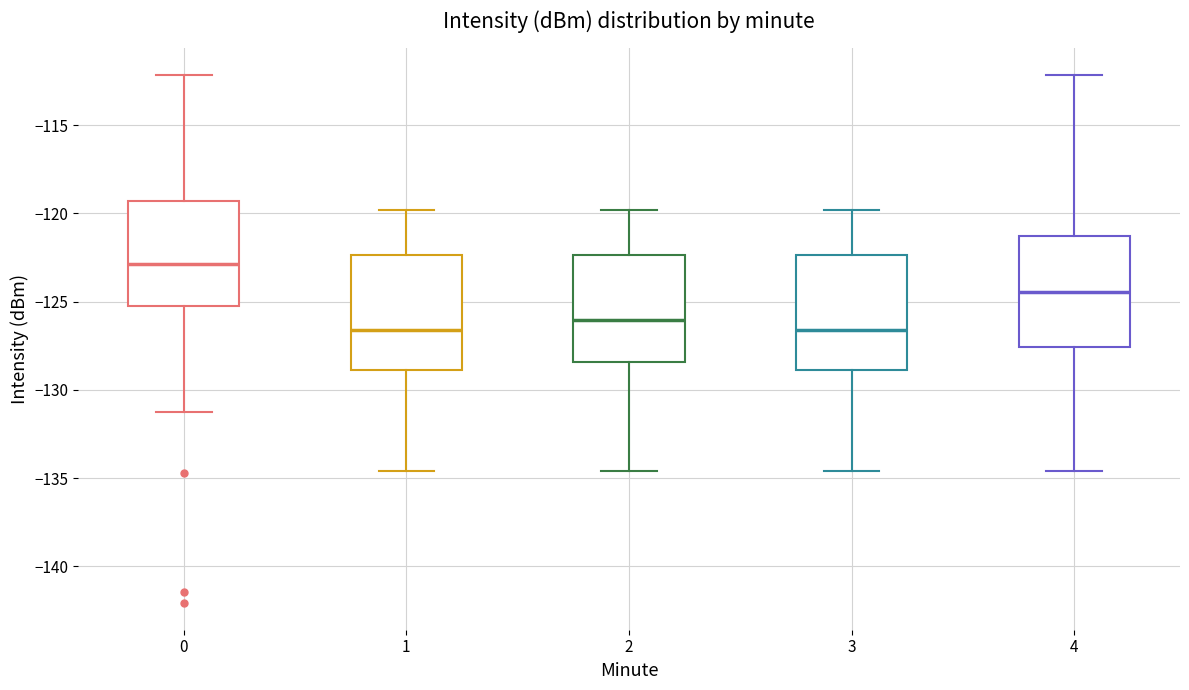

Where does the lower whisker of the box at x = 3 end on the y-axis? The values are not printed on the chart, so give them approximately, as read against the axis.

-134.5